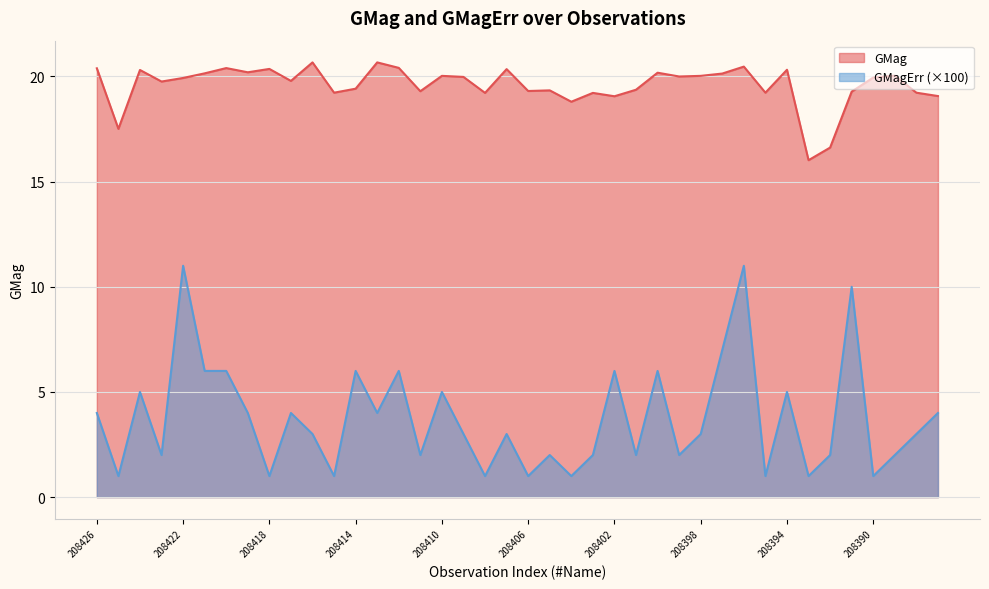

Which series has the widest spread of values?

GMagErr (×100)